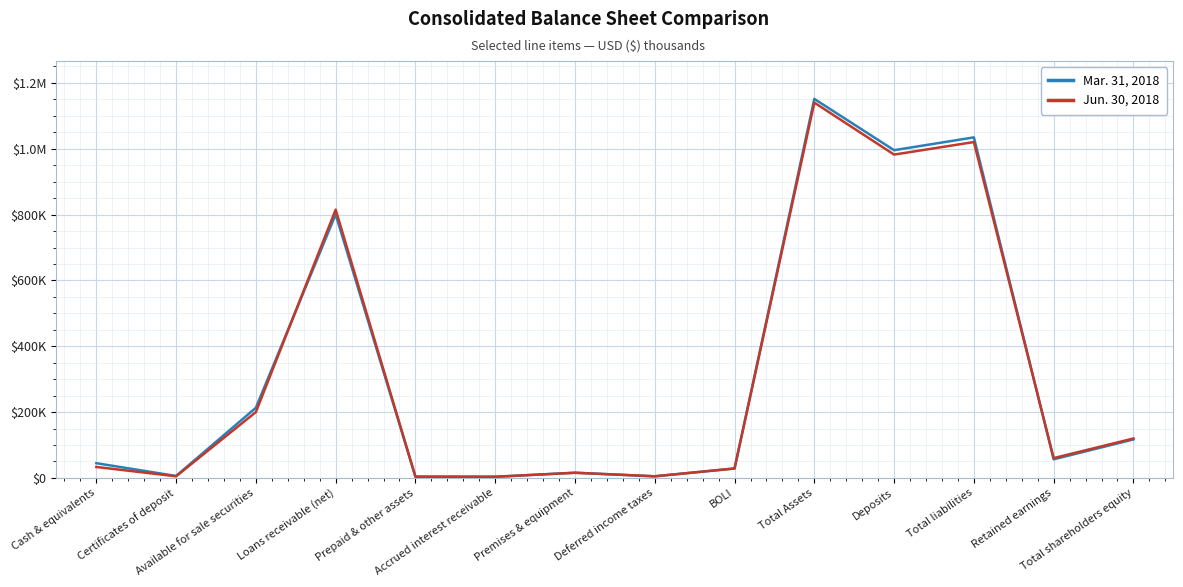

How many times do Jun. 30, 2018 and Mar. 31, 2018 cross each other?

7